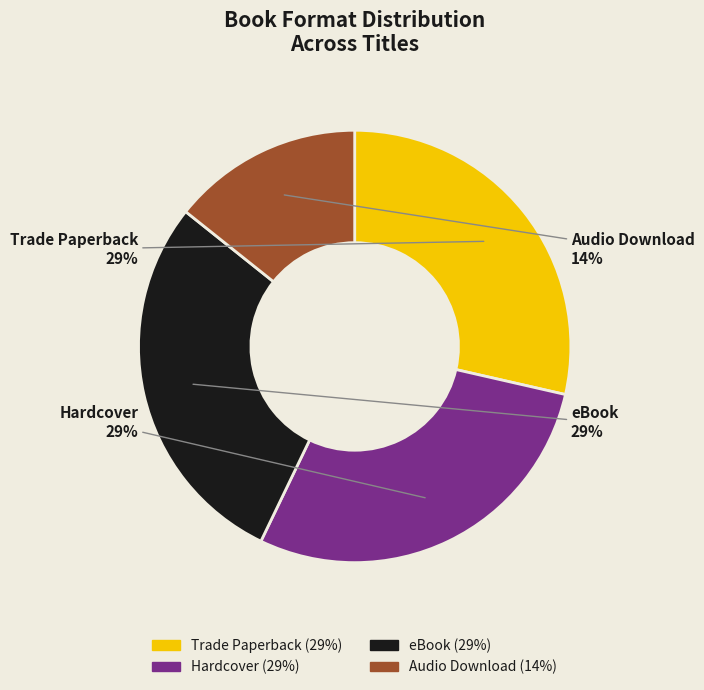

Is it true that Hardcover is 43% of the pie?

False